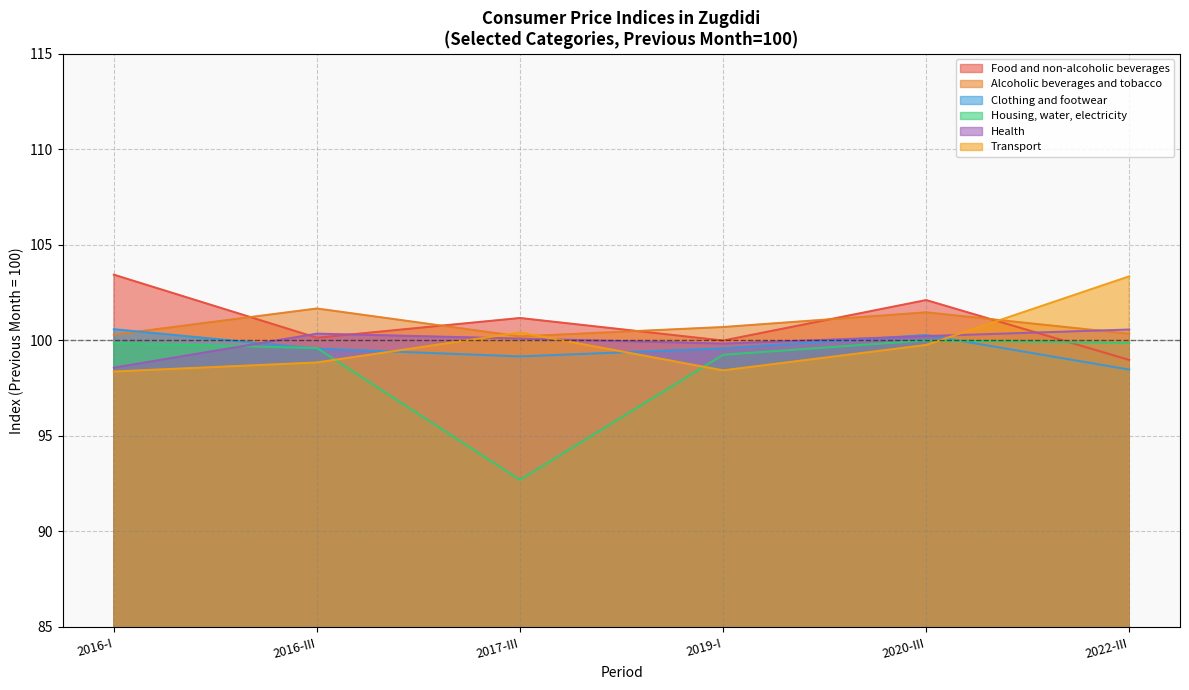

Which series has the widest spread of values?

Housing, water, electricity